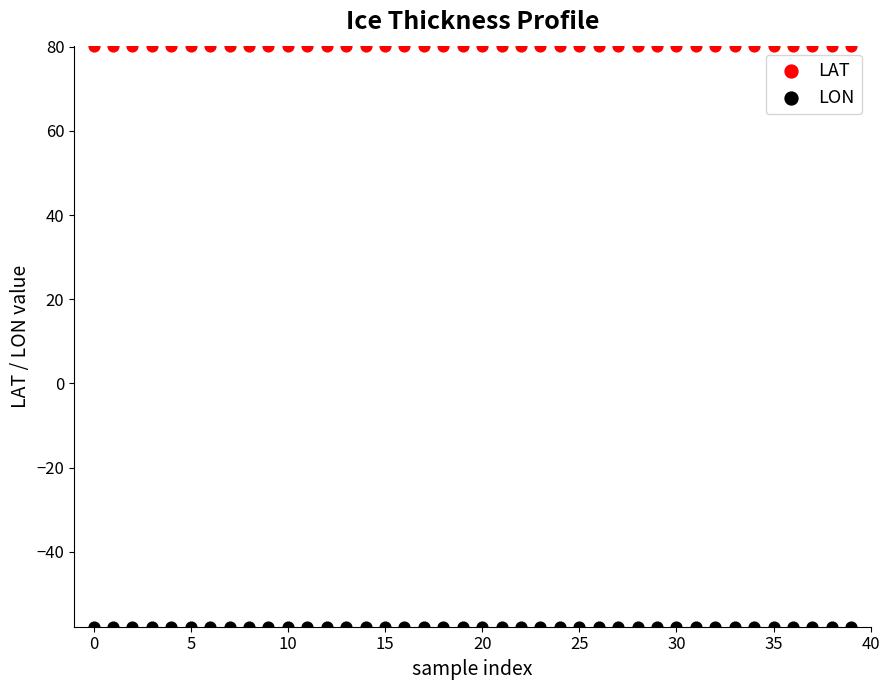

What are all the series names shown in the legend?

LAT, LON